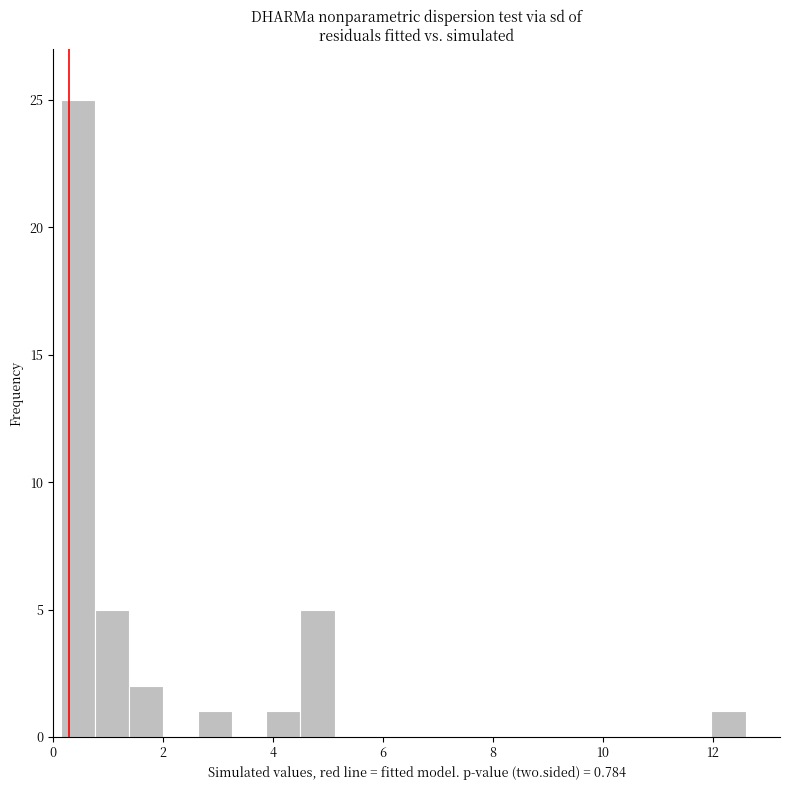

Around what value on the x-axis is the tallest bar? Give the approximate position of its centre, as read against the axis.

0.4